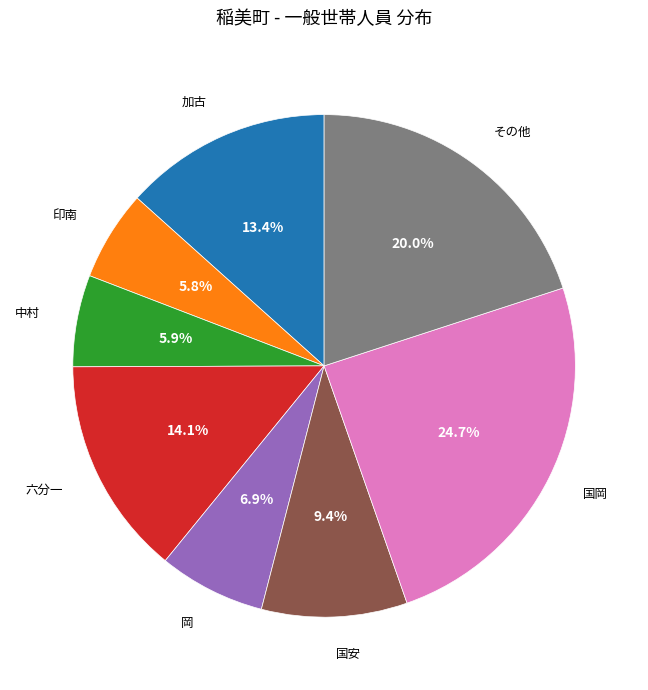

Is there a majority slice in this chart?

No